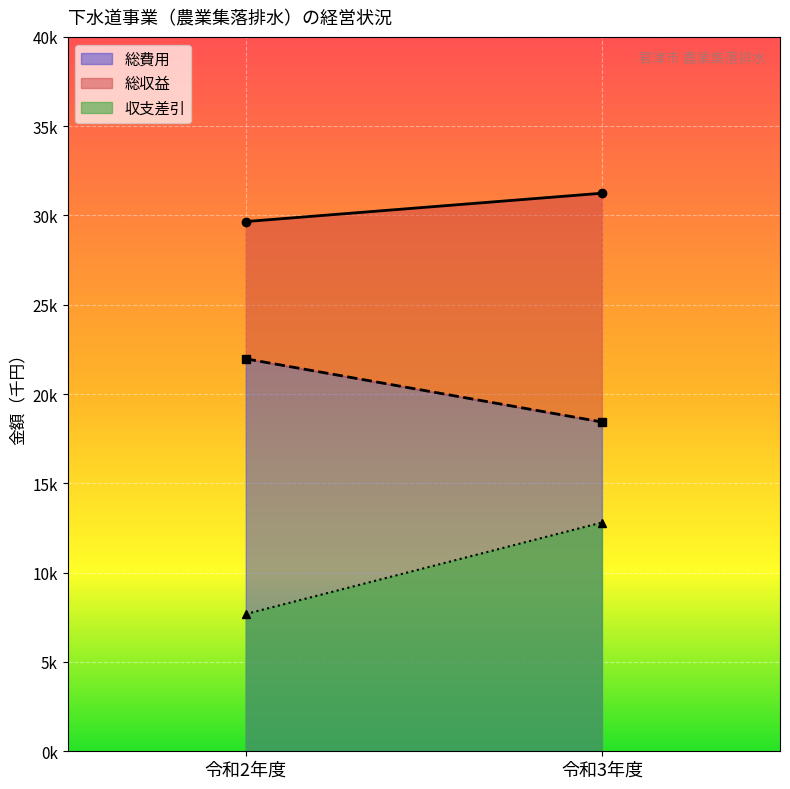

What are all the series names shown in the legend?

総収益, 総費用, 収支差引